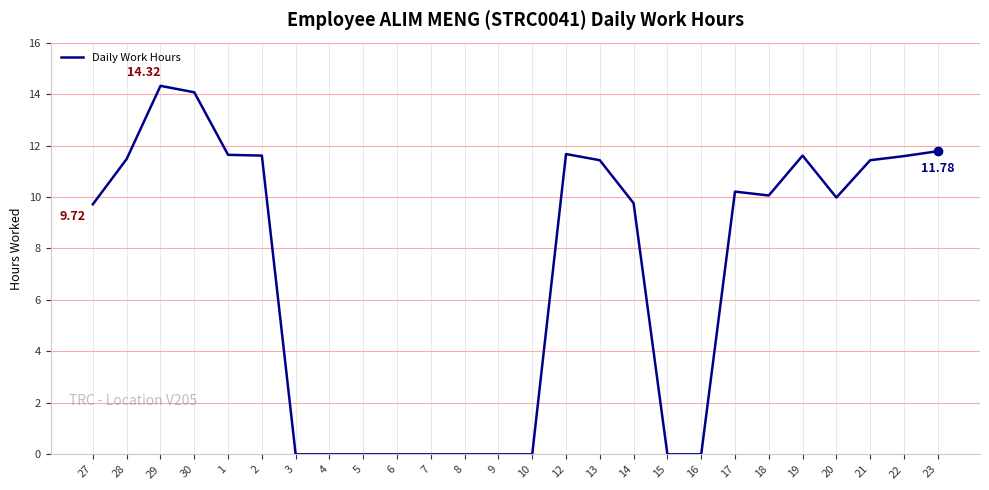

Does the chart have visible grid lines?

Yes